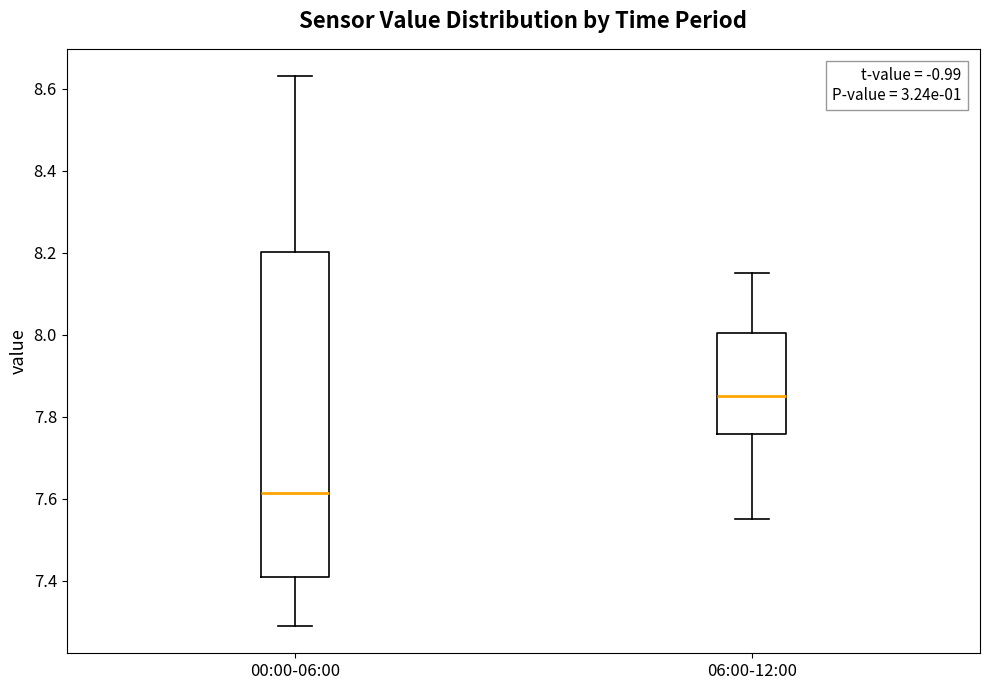

Which box has the highest median line?

06:00-12:00